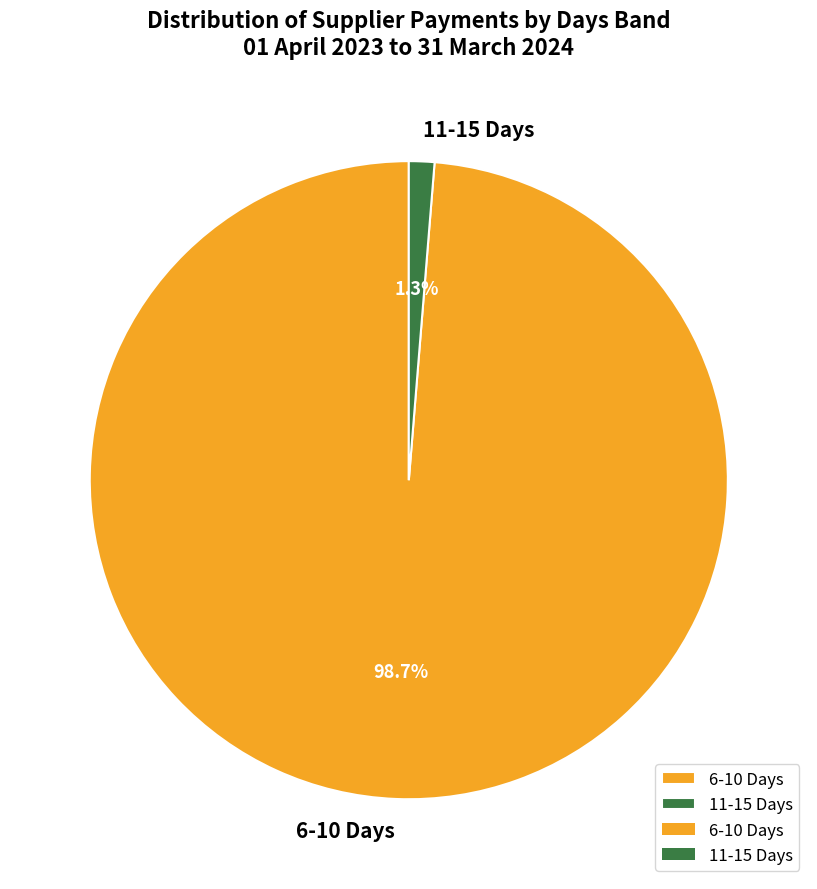

Which slice represents more than half of the pie?

6-10 Days